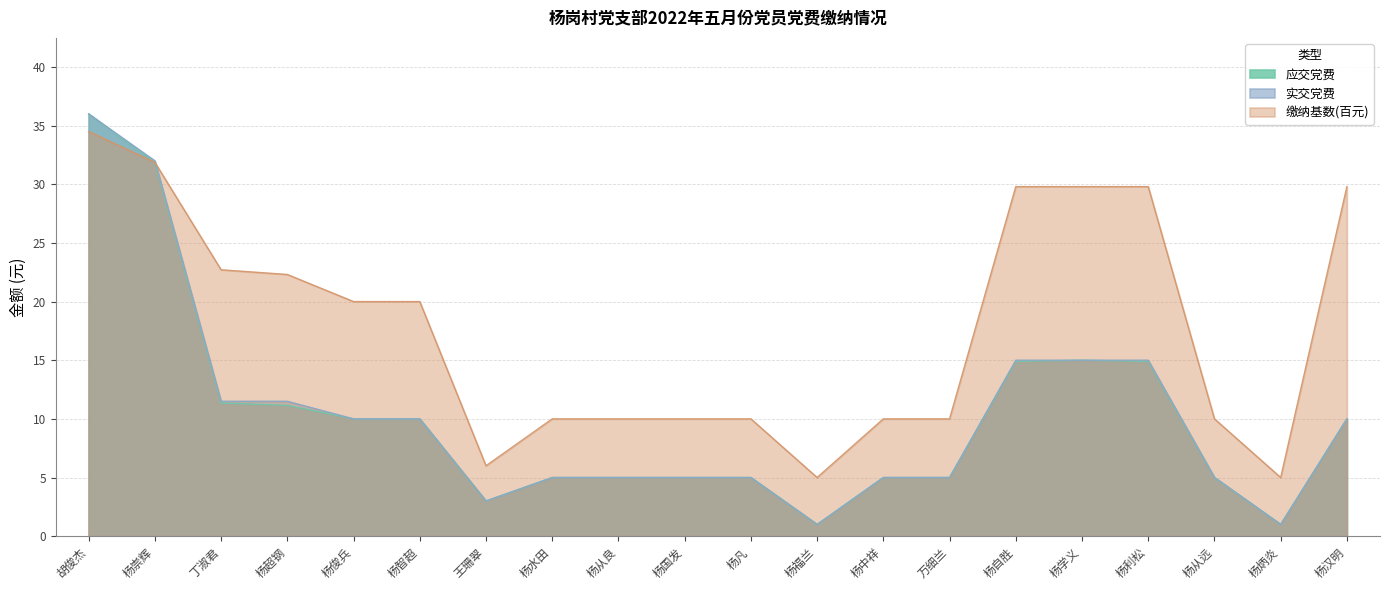

What is the spread (max minus min) of values at 杨水田?

5.0